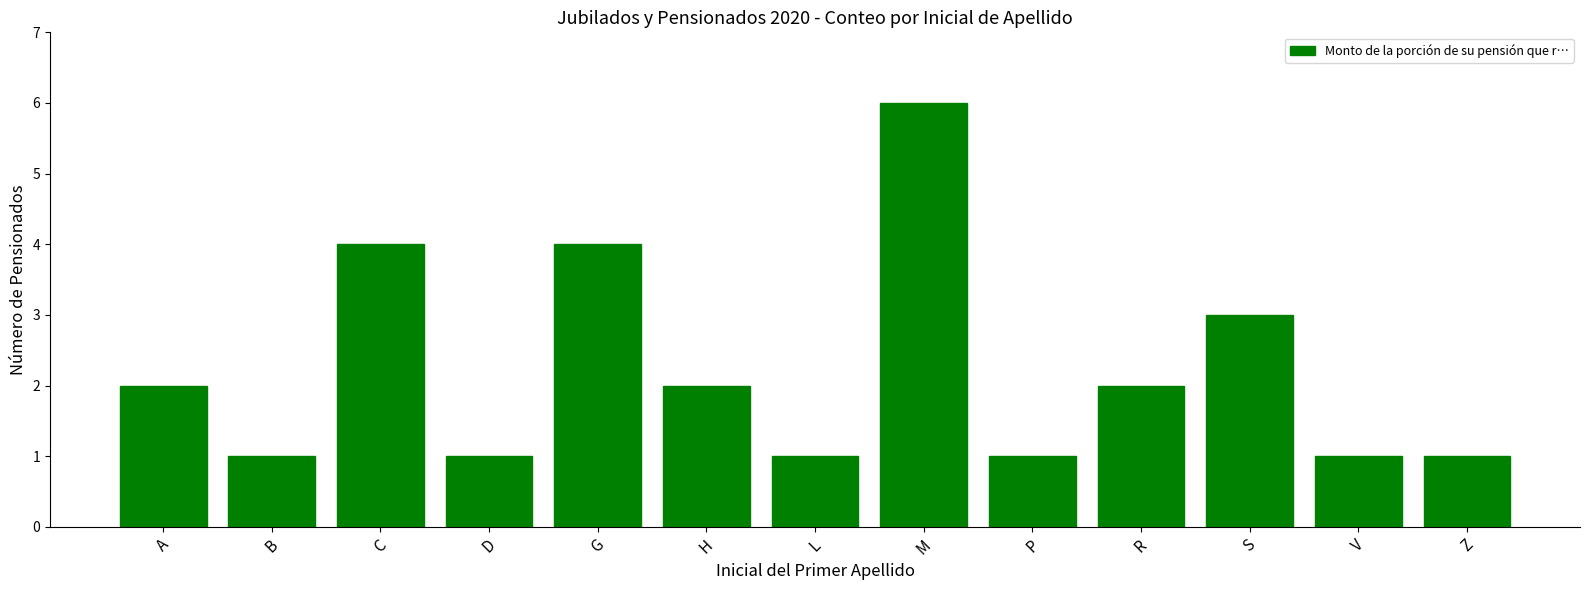

Count the values in the range 1 to 3.

10